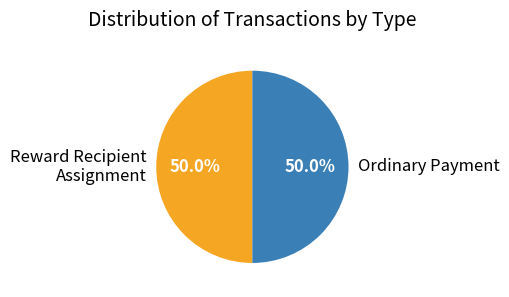

Do Reward Recipient Assignment and Ordinary Payment together represent more than half of the pie?

Yes